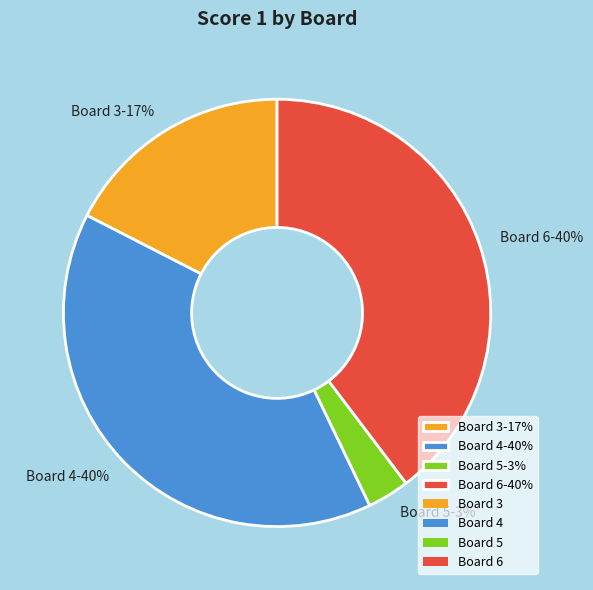

What percentage is the Board 5-3% slice, to the nearest percent?

3%